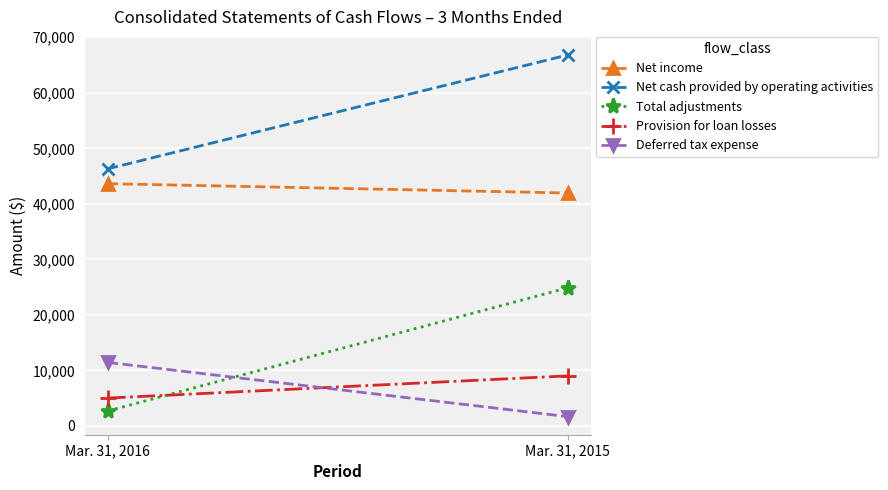

Read the Net income value at Mar. 31, 2015, to the nearest 50.

41950